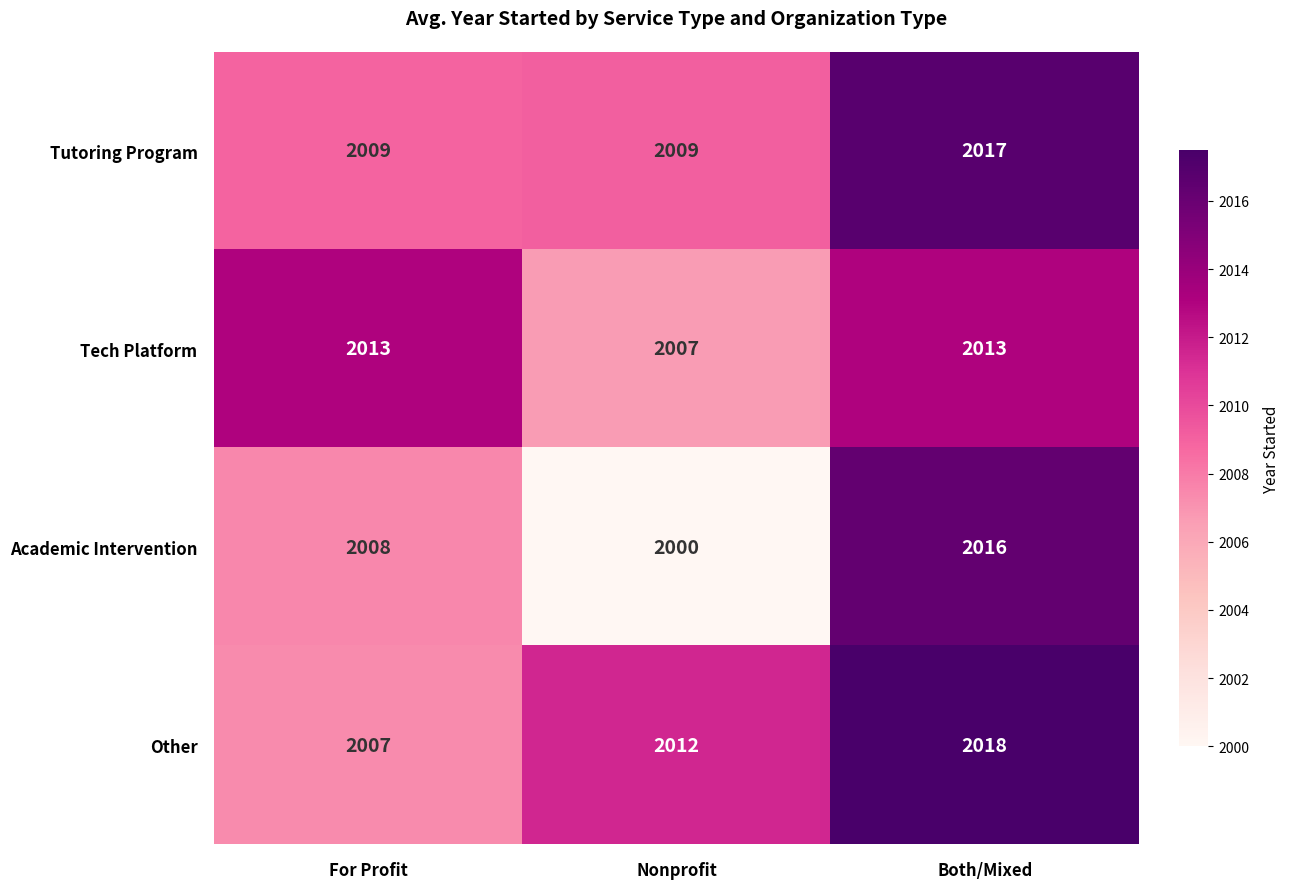

Count the number of data series in this chart.

4